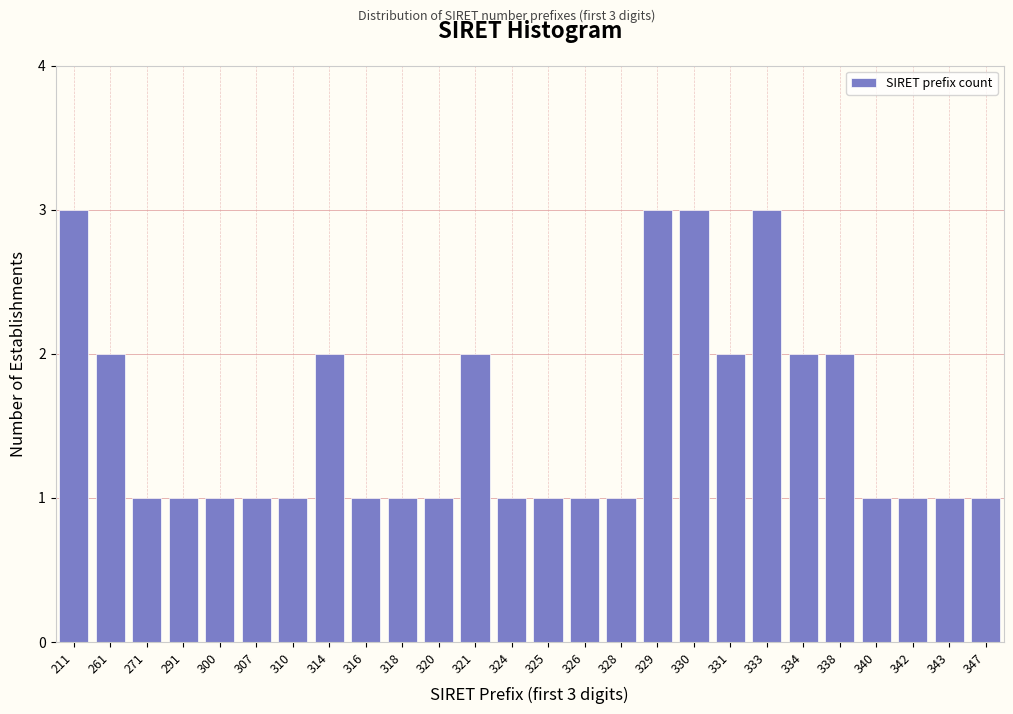

Reading left to right, list all the values displayed in this chart.

211=3	261=2	271=1	291=1	300=1	307=1	310=1	314=2	316=1	318=1	320=1	321=2	324=1	325=1	326=1	328=1	329=3	330=3	331=2	333=3	334=2	338=2	340=1	342=1	343=1	347=1